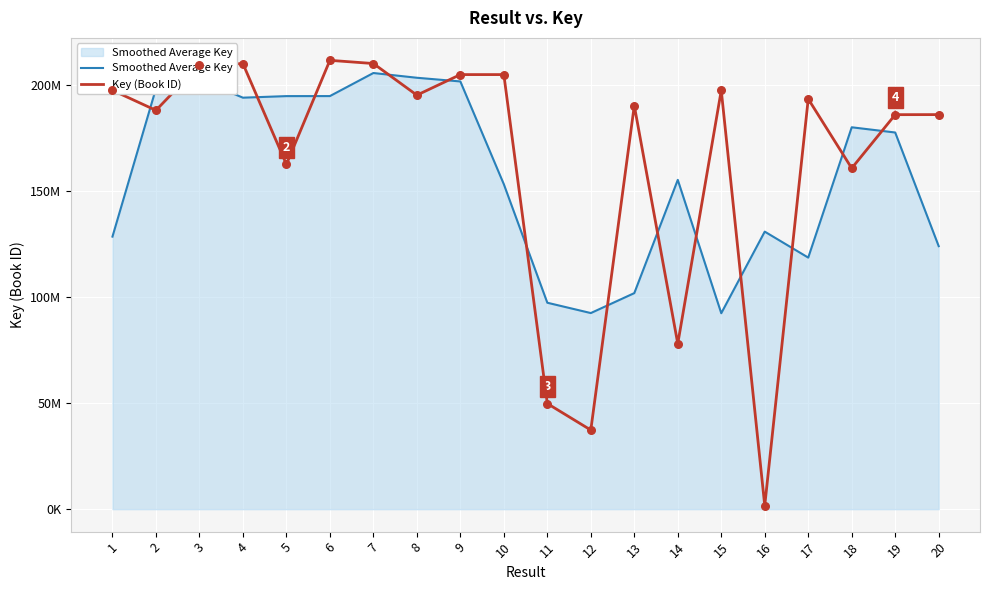

Which series has the largest total across all categories?

Key (Book ID)